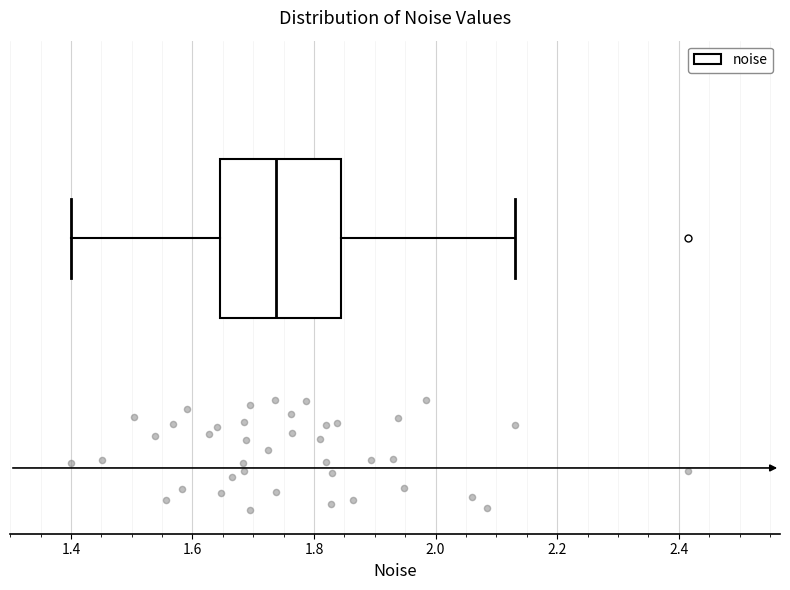

Where is the right edge of the box on the x-axis? The values are not printed on the chart, so give them approximately, as read against the axis.

1.84